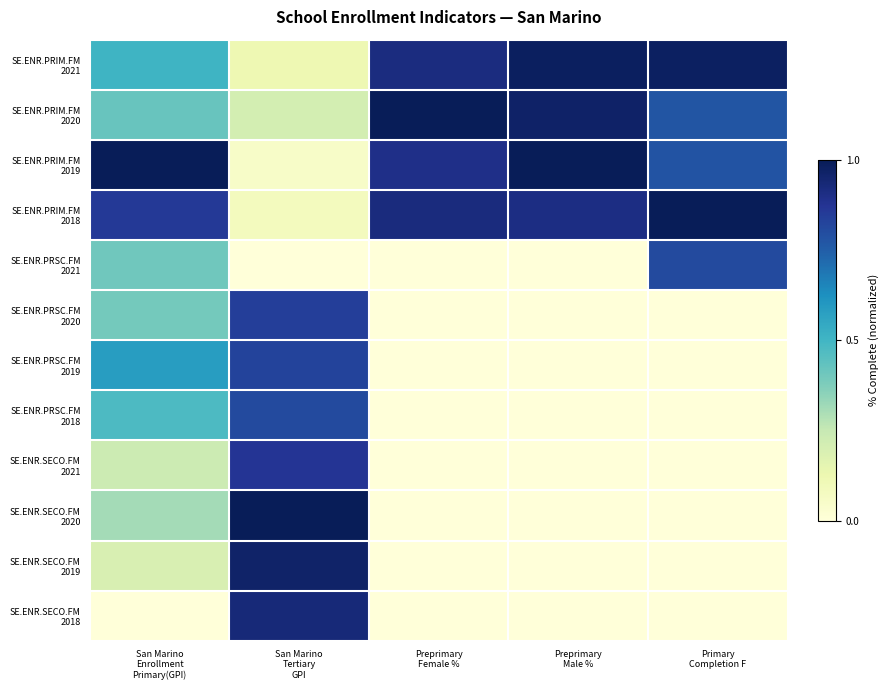

Which has a higher value, San Marino
Tertiary
GPI or Preprimary
Male %?

Preprimary
Male %